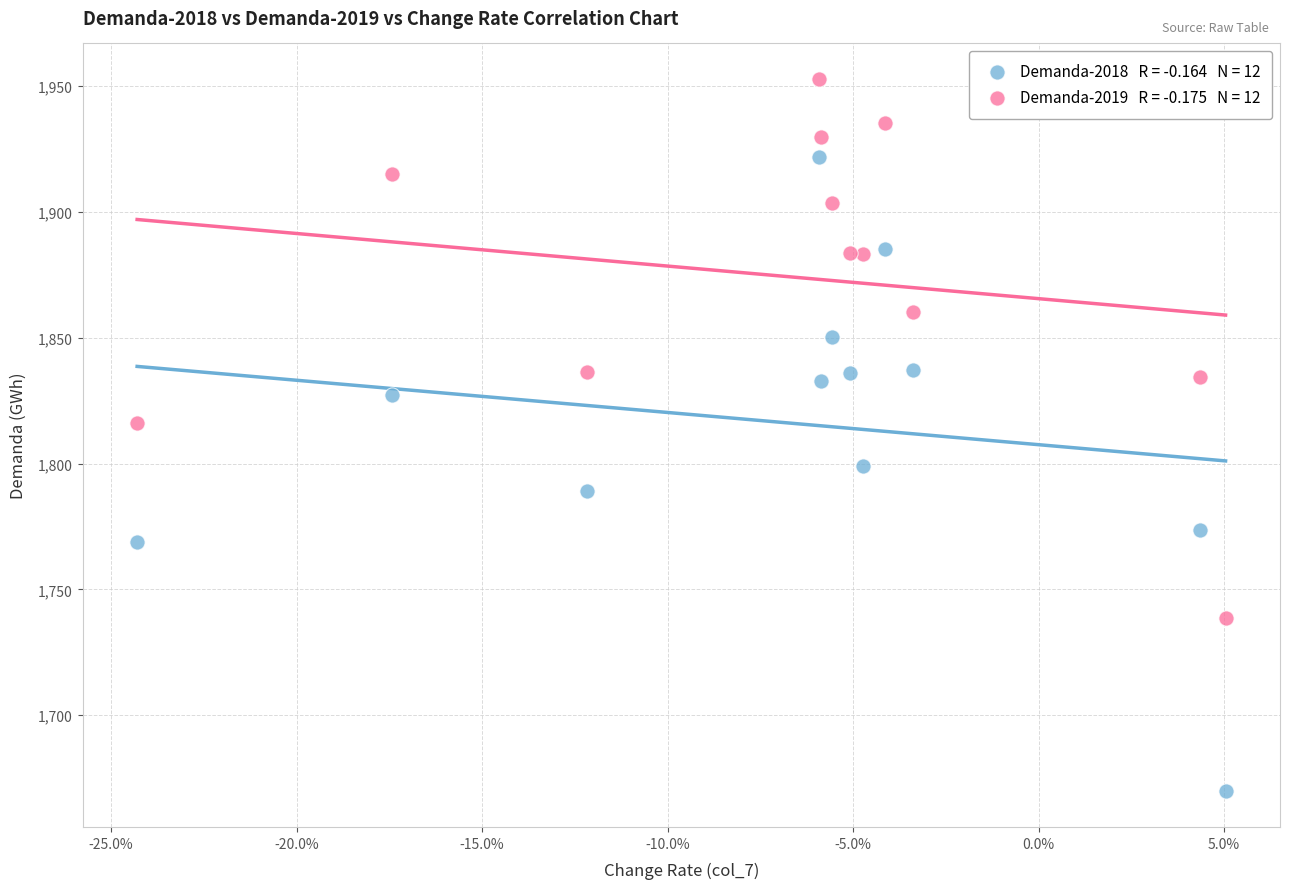

Across all data points, what is the range of X values (max minus min)?

0.3